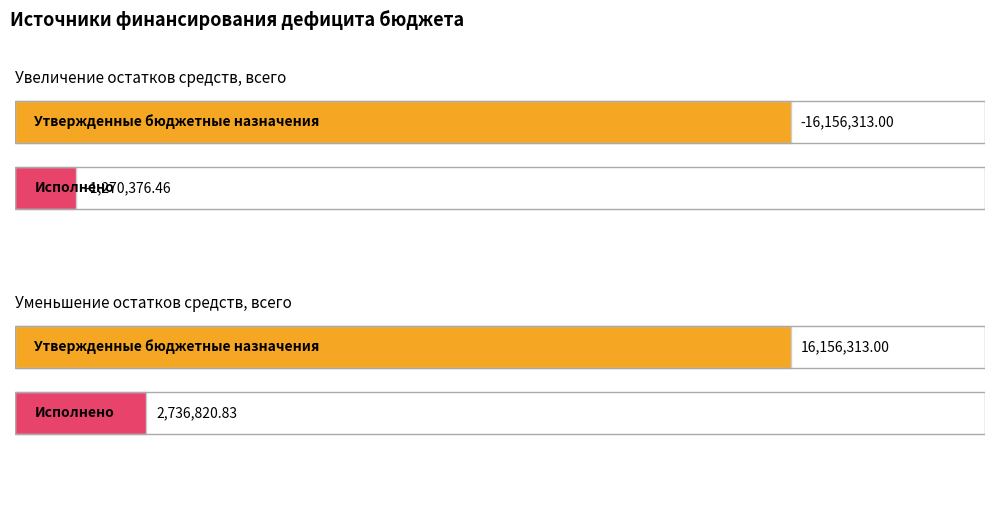

Between Увеличение остатков средств, всего and Уменьшение остатков средств, всего, which series saw the biggest shift?

Утвержденные бюджетные назначения